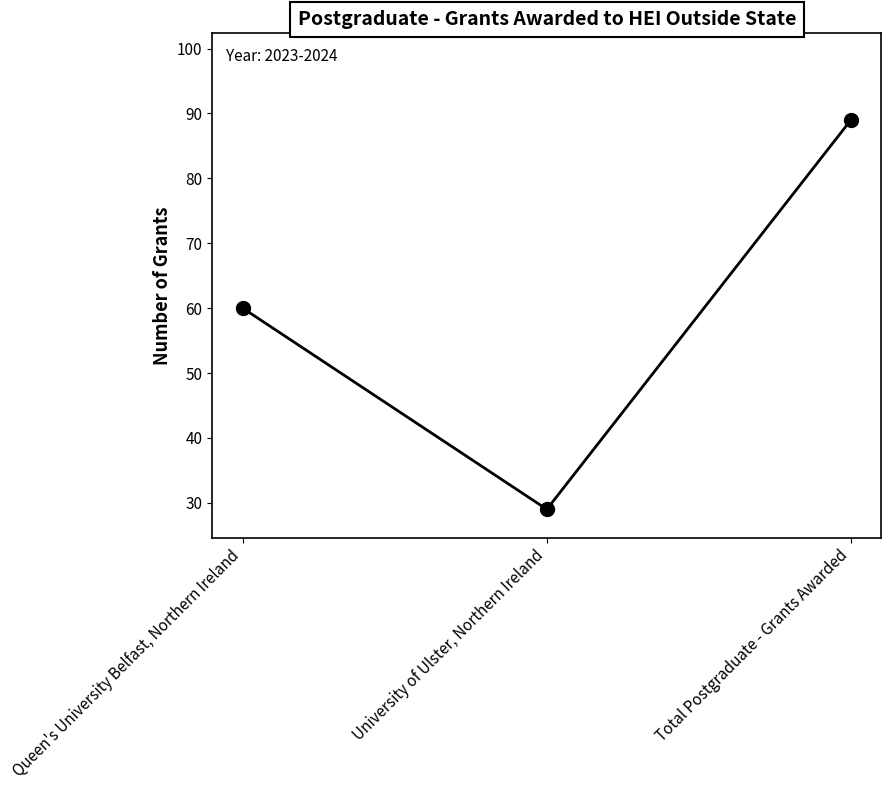

What is the label of the 2nd point from the right?

University of Ulster, Northern Ireland